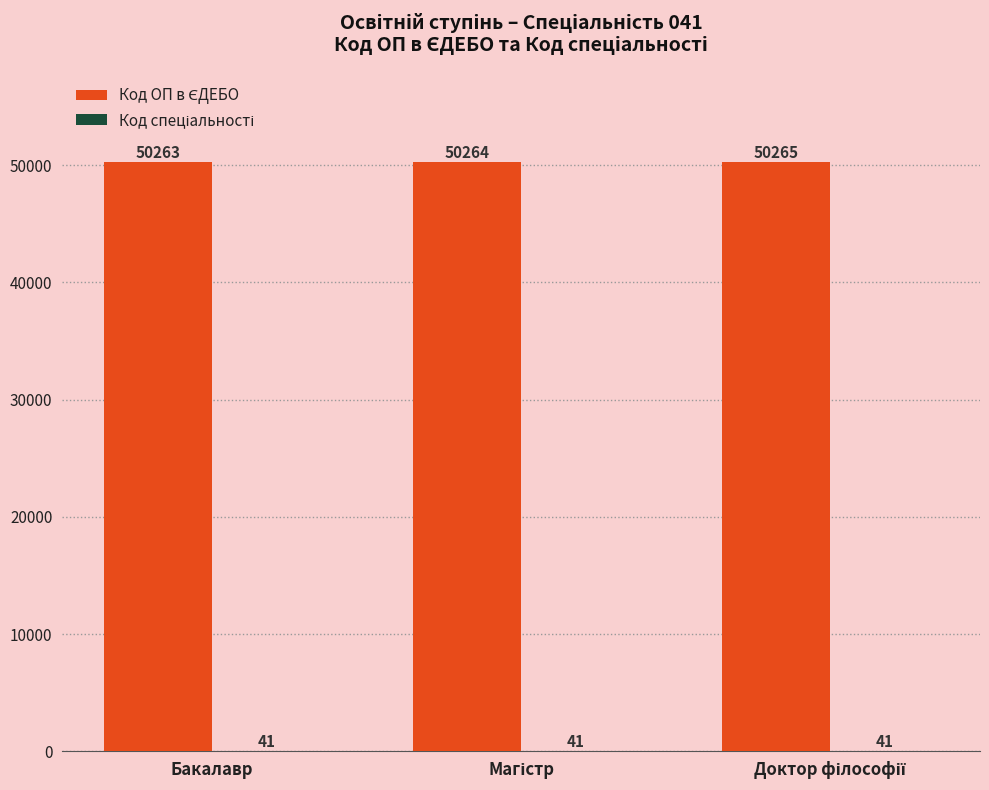

Count the number of categories in the chart.

3